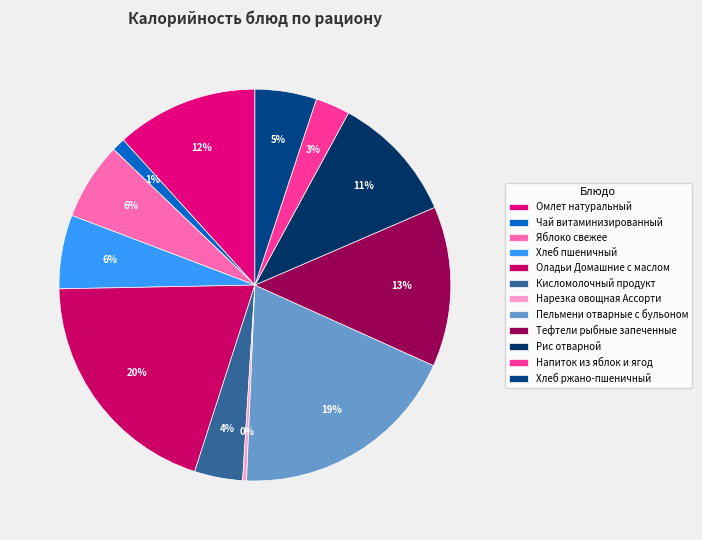

What percentage do Напиток из яблок и ягод and Хлеб ржано-пшеничный together represent?

7.9%